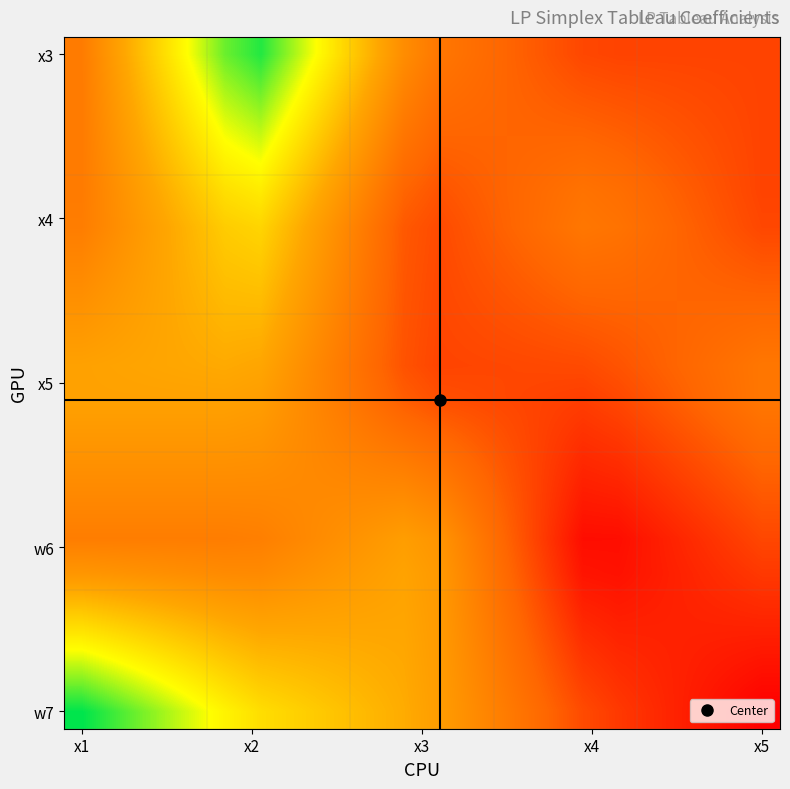

Count the number of data series in this chart.

20